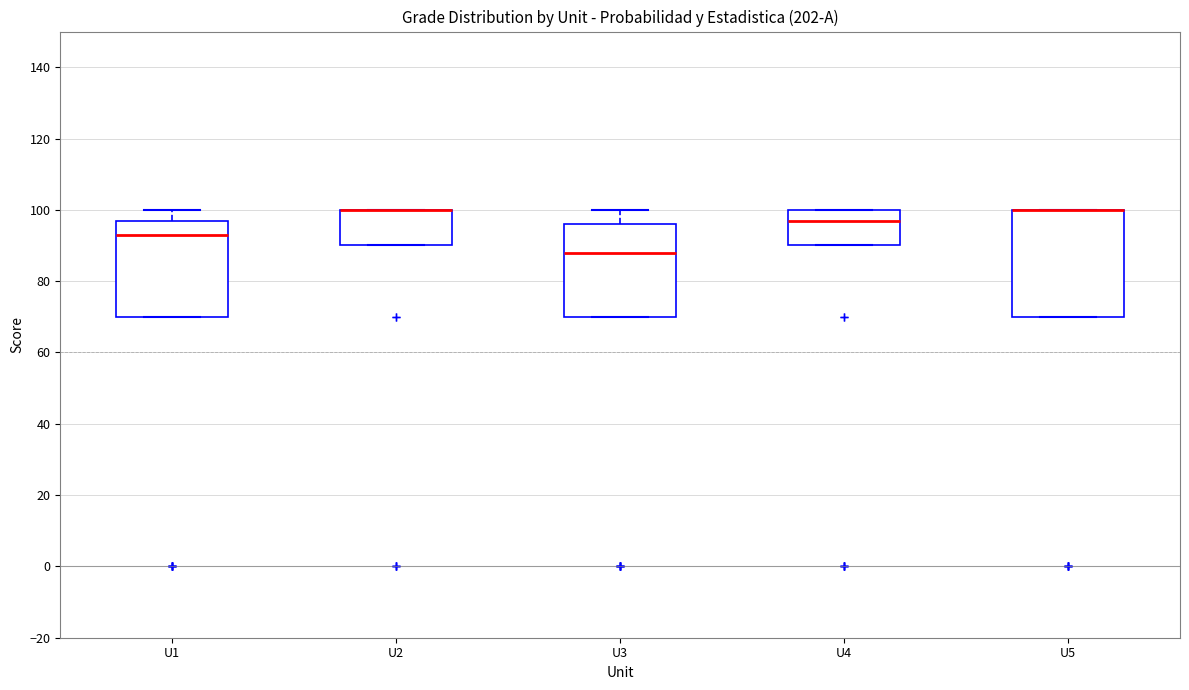

Reading left to right, transcribe this box plot: for each box, give where its median line is, the range the box spans, and where its two whiskers end, as read against the y-axis. The values are not printed on the chart, so give them approximately, as read against the axis.

U1: median 94, box 70 to 98, whiskers 70 to 100
U2: median 100 (drawn on the box's upper edge), box 90 to 100, whiskers 90 to 100
U3: median 88, box 70 to 96, whiskers 70 to 100
U4: median 98, box 90 to 100, whiskers 90 to 100
U5: median 100 (drawn on the box's upper edge), box 70 to 100, whiskers 70 to 100